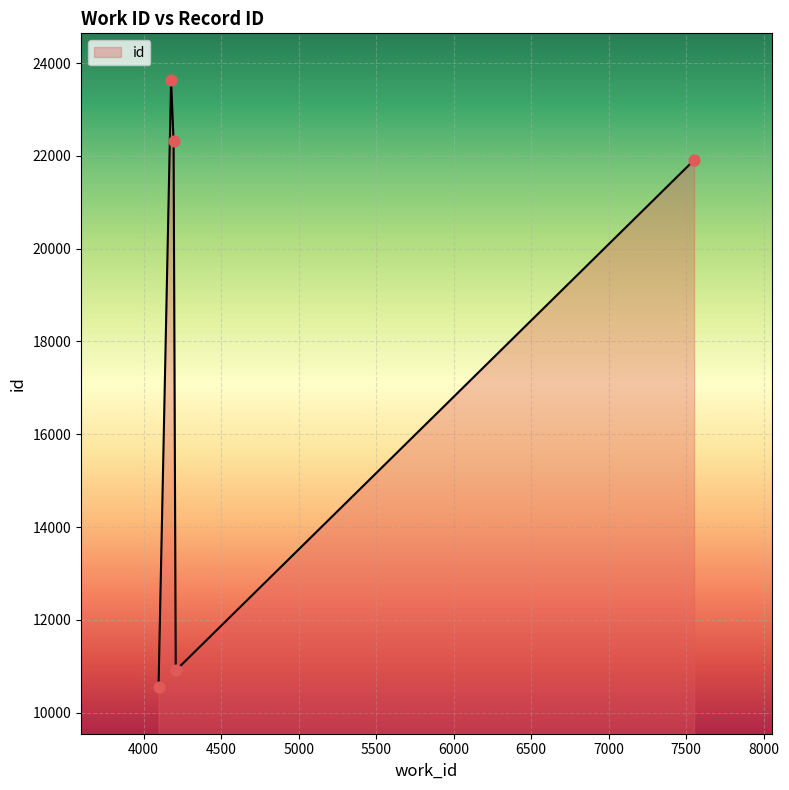

What is the average value?

17865